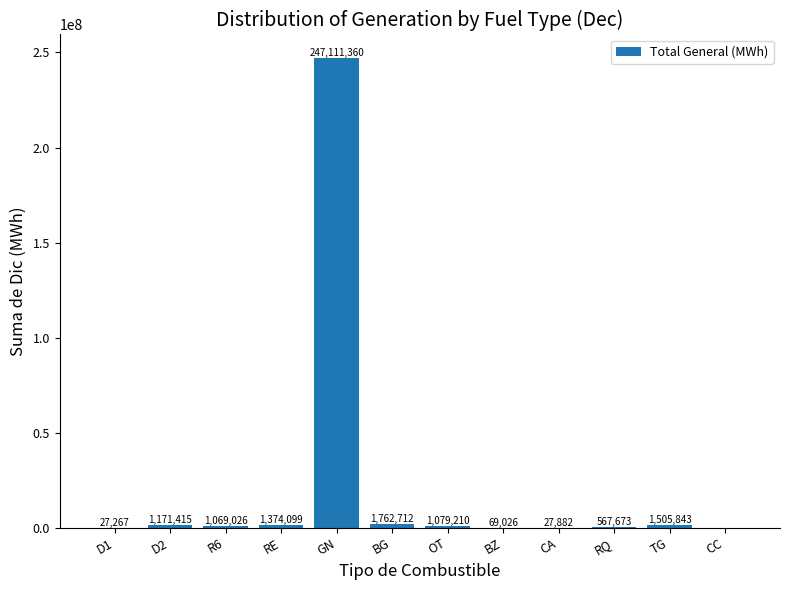

Where is the data nearest to the value 123555680?

BG